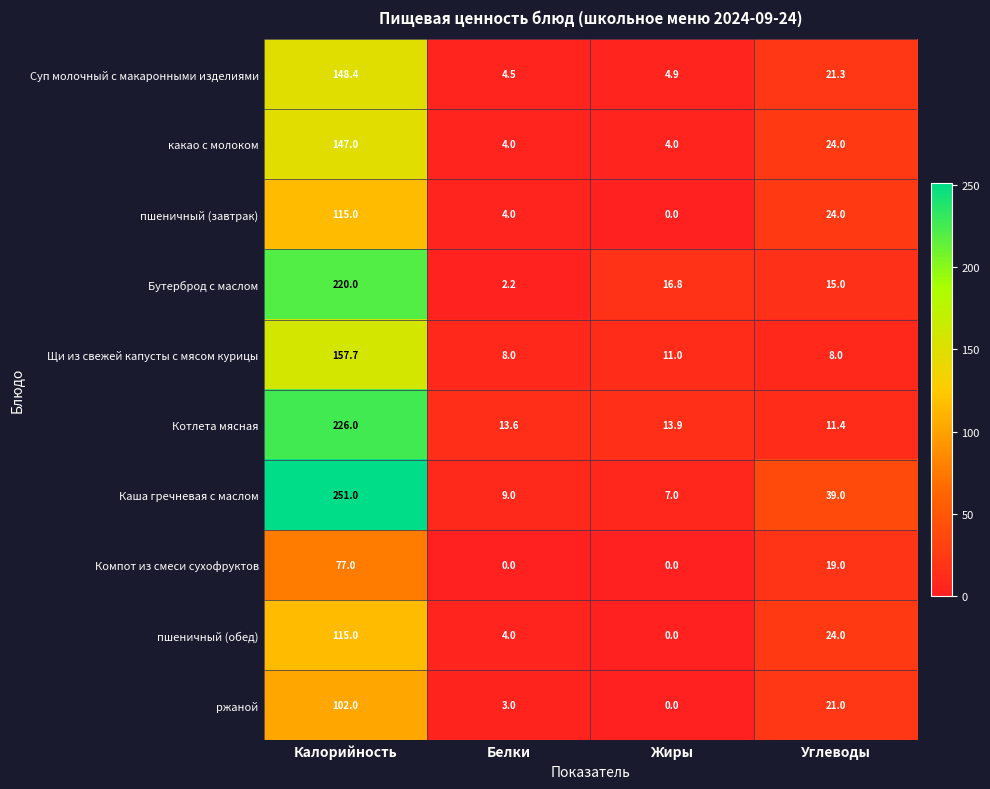

How many какао с молоком values are between 4 and 147?

4